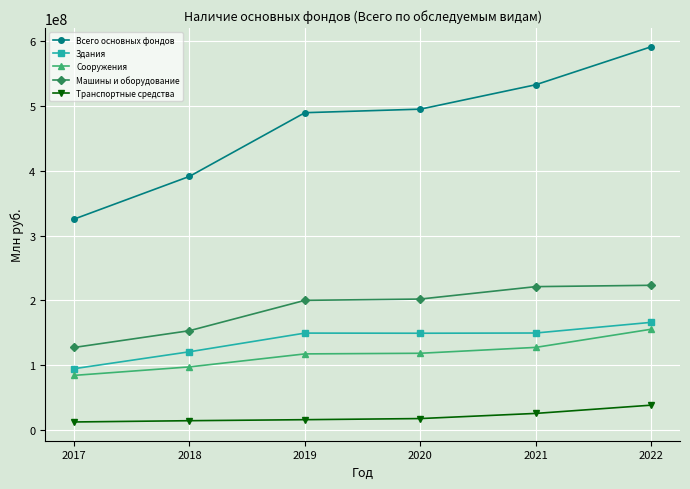

True or false: Машины и оборудование and Транспортные средства intersect in this chart.

False